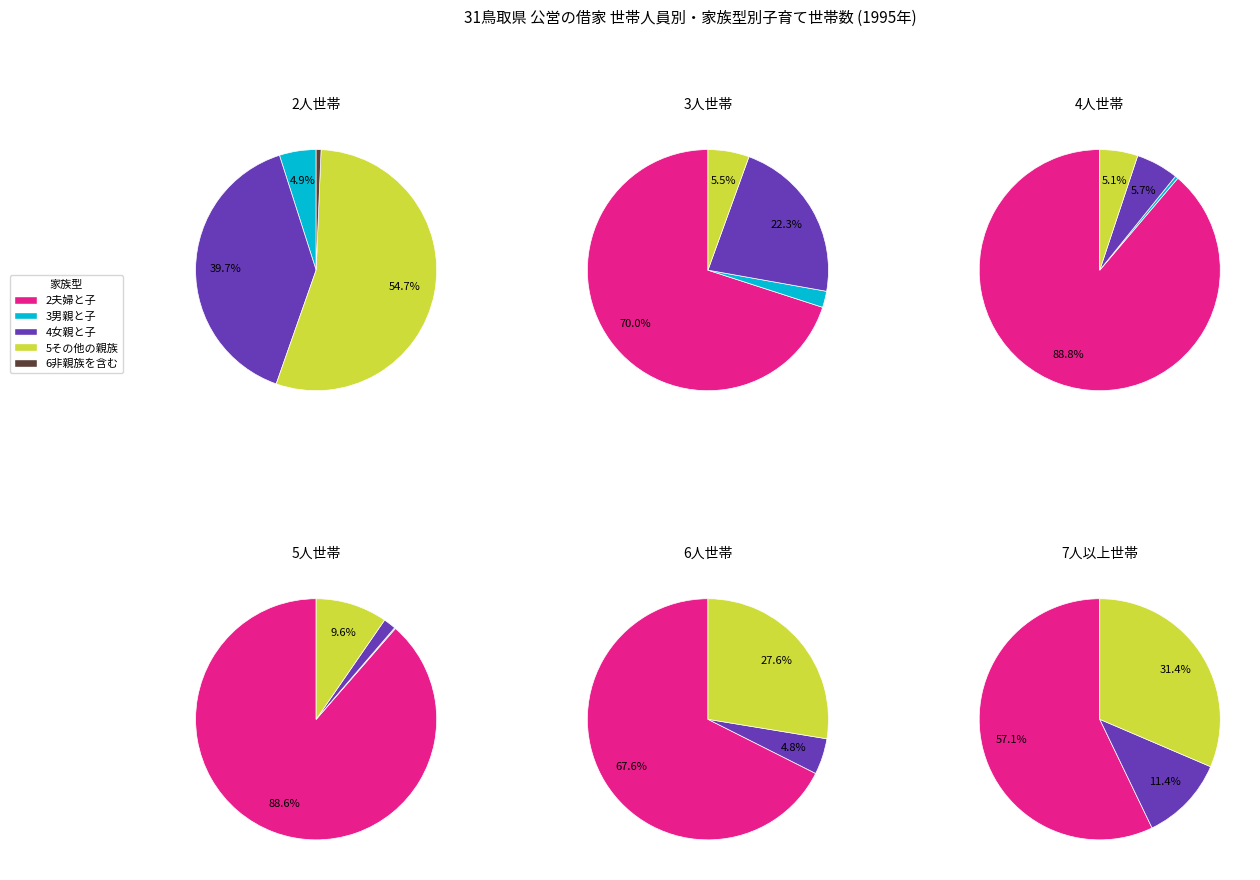

What is the spread (max minus min) of values at 2?

1981